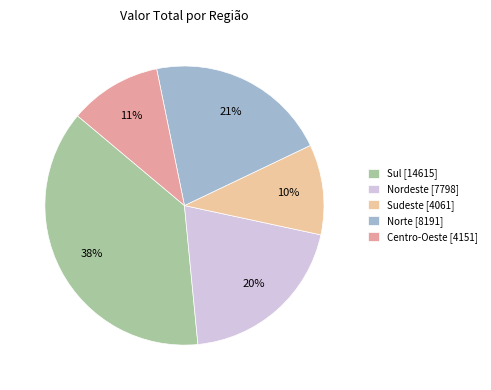

Which has a higher value, Nordeste [7798] or Sudeste [4061]?

Nordeste [7798]